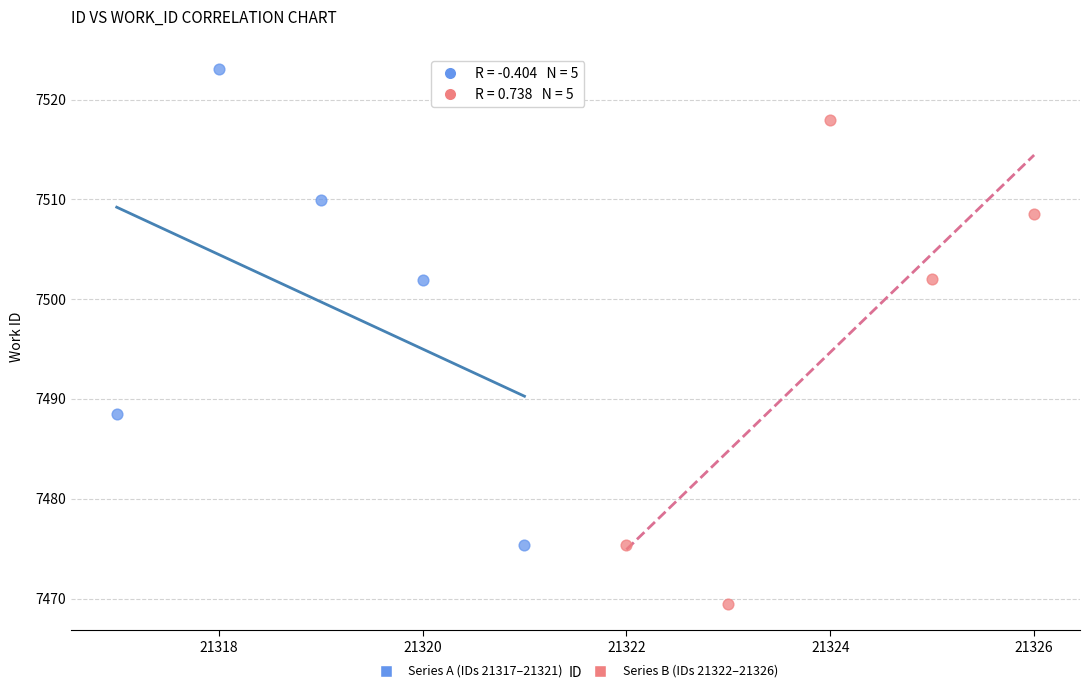

What are all the series names shown in the legend?

Series A (IDs 21317–21321), Series B (IDs 21322–21326)